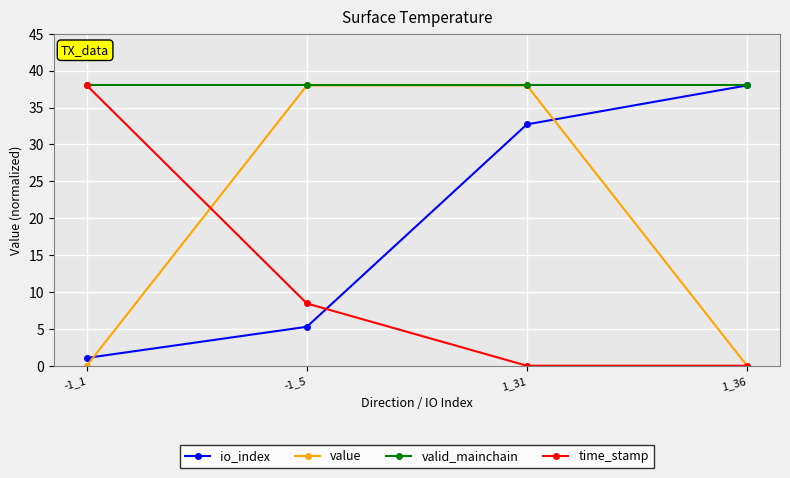

What is the sum of all valid_mainchain values?

152.0